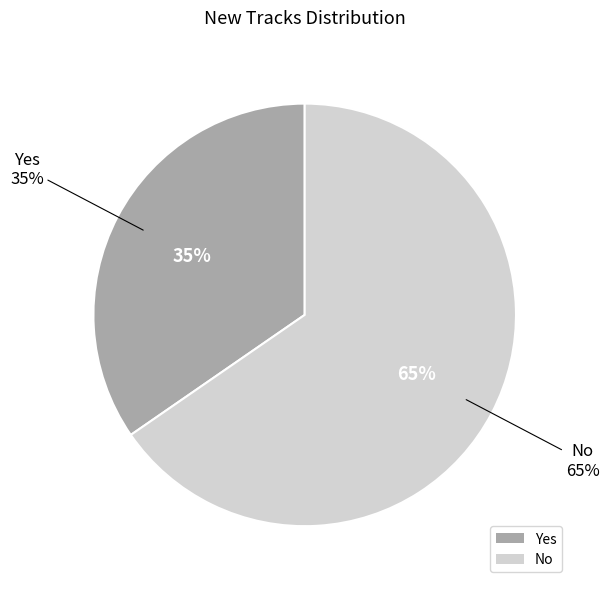

What percentage is the Yes slice, to the nearest percent?

35%